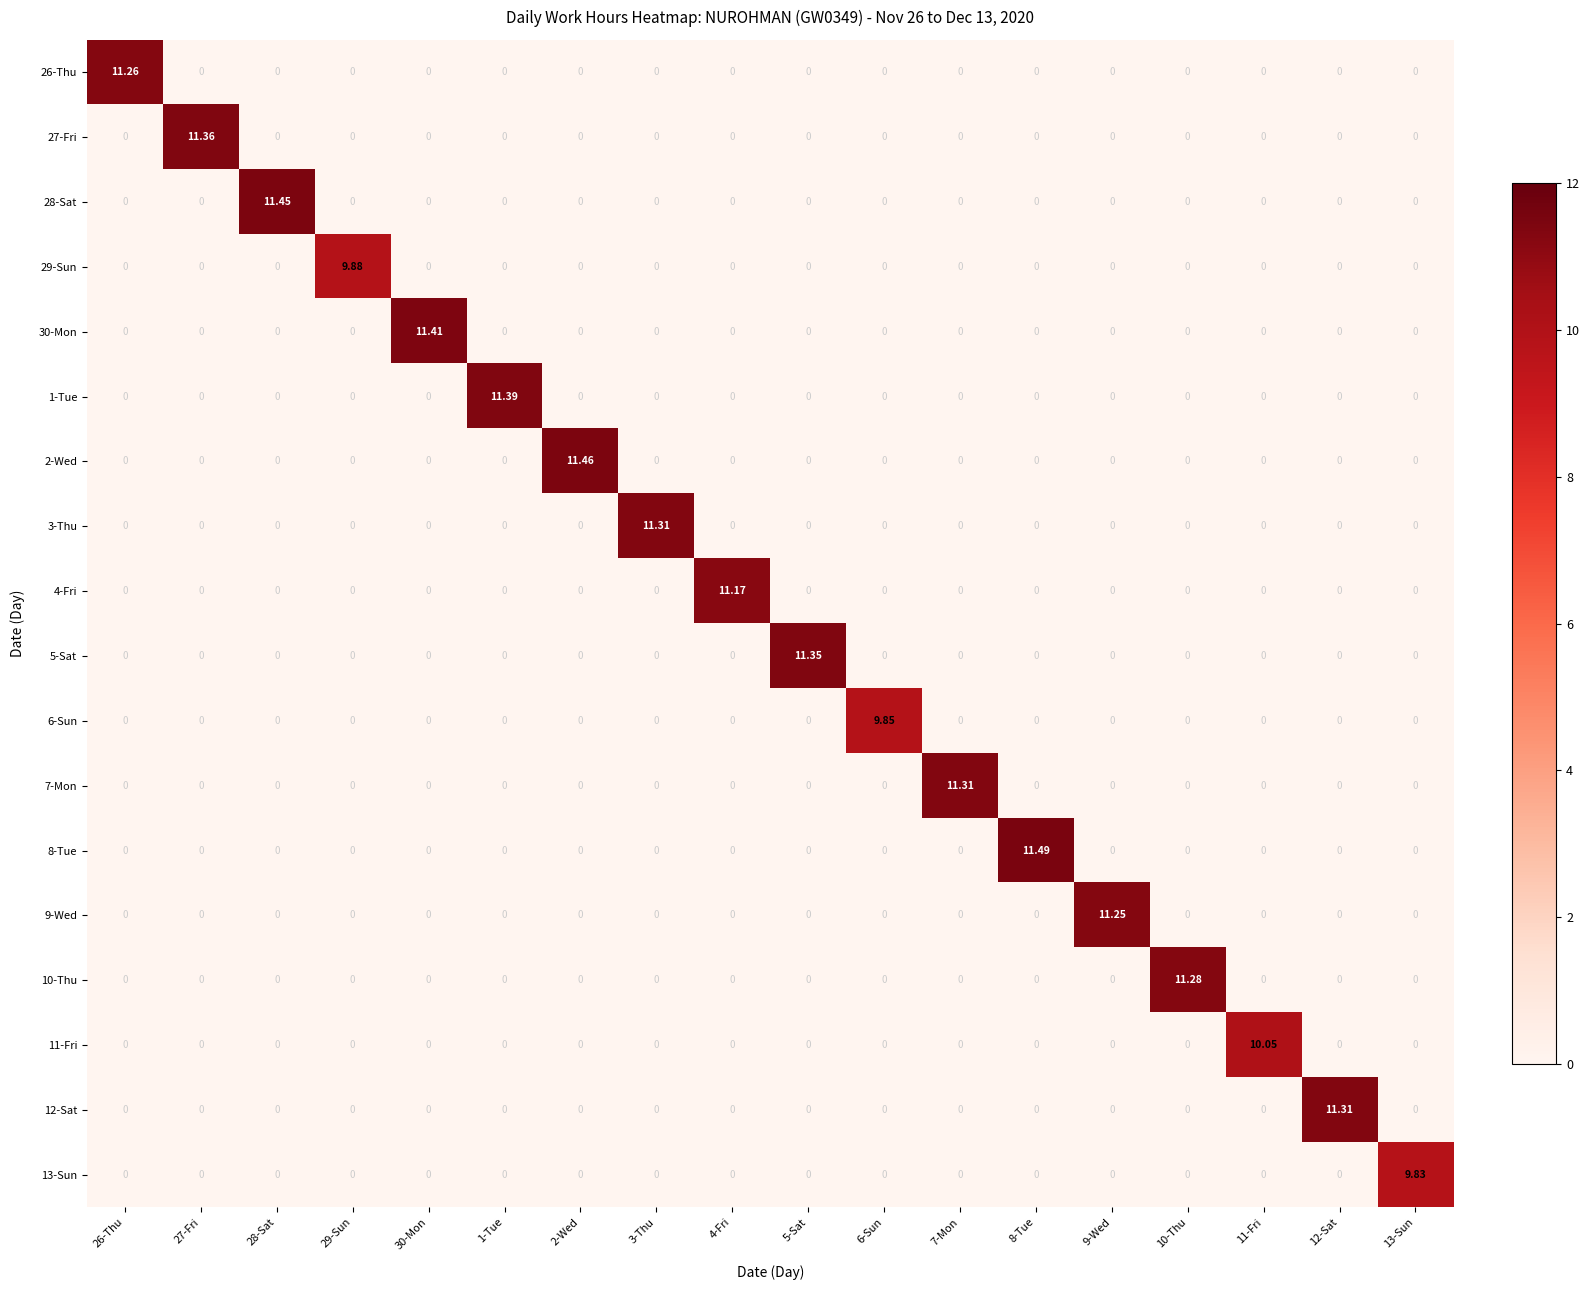

Count the number of categories in the chart.

18